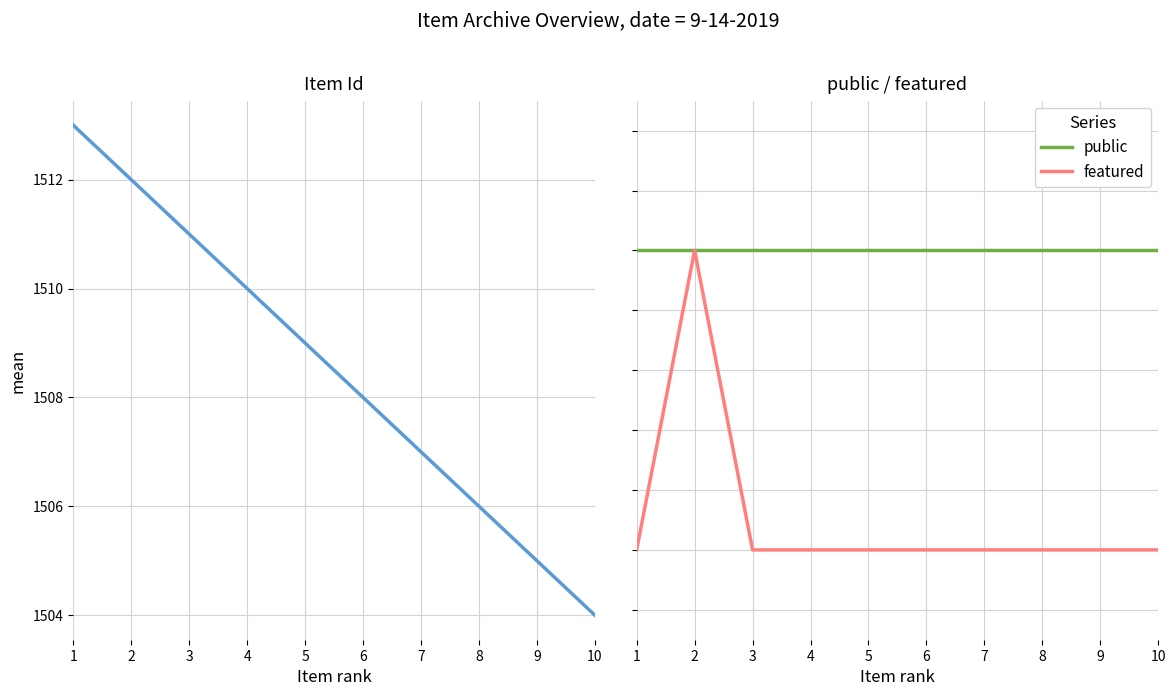

What is the maximum value shown in the chart?

1513